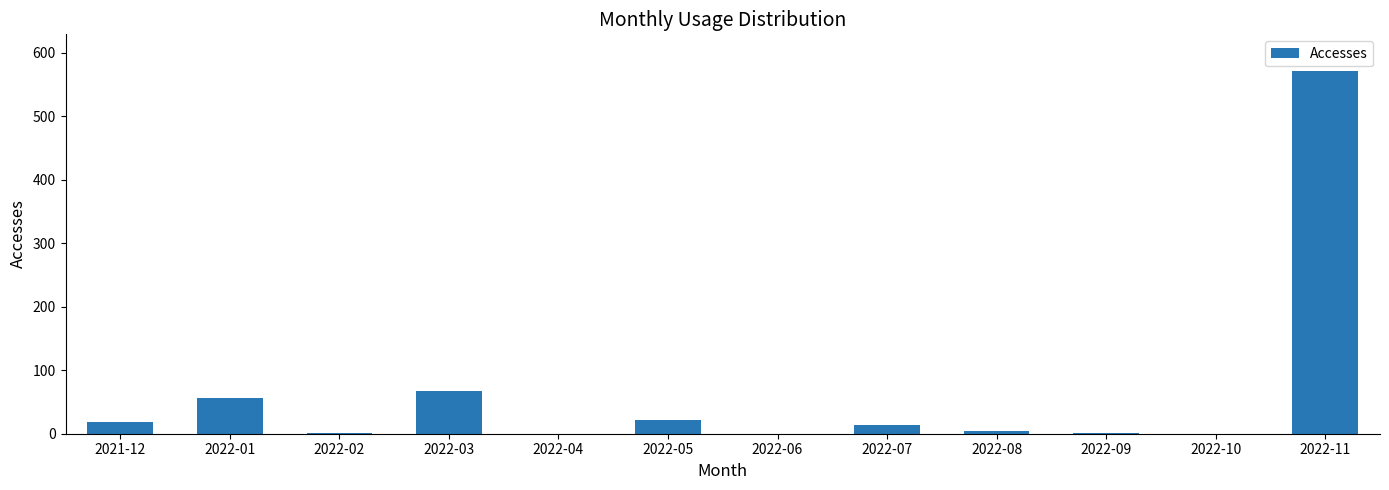

What is the sum of all values?

755